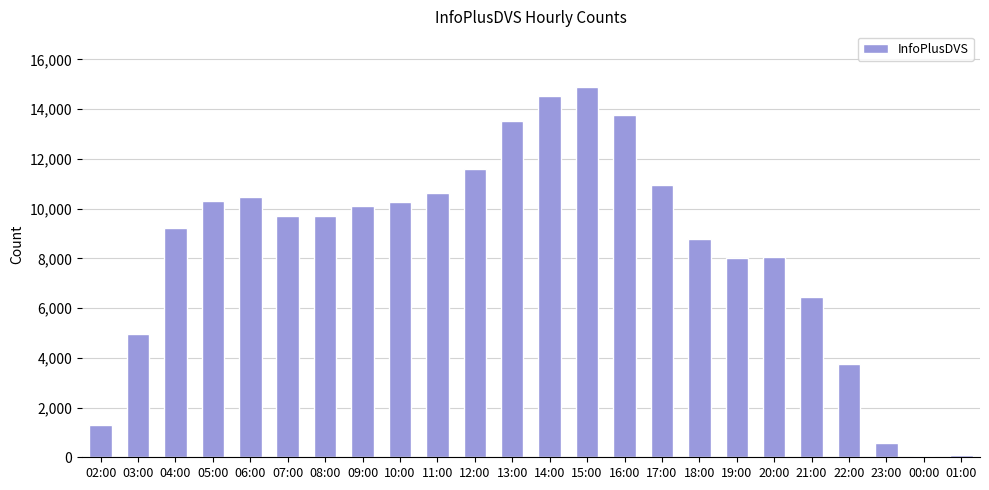

What is the minimum value shown in the chart?

66